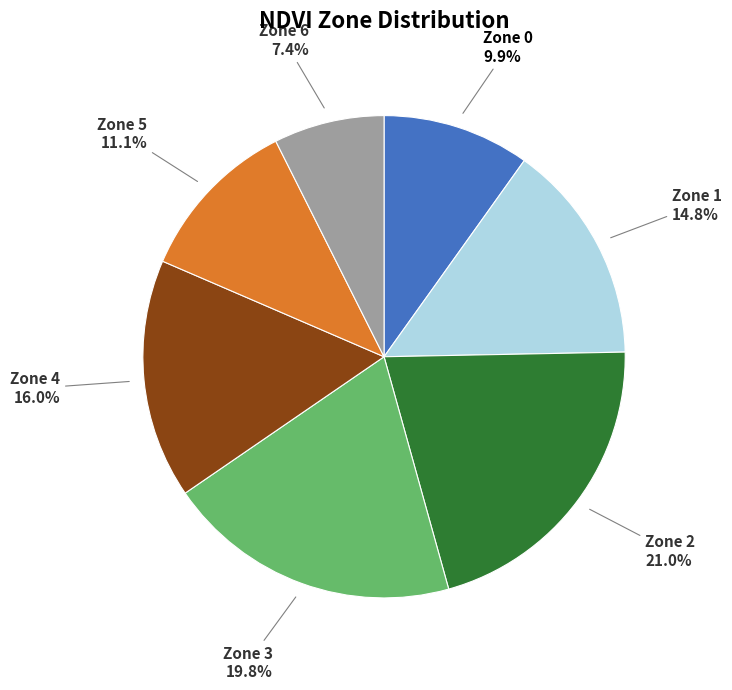

To the nearest percent, what portion does Zone 3 represent?

20%